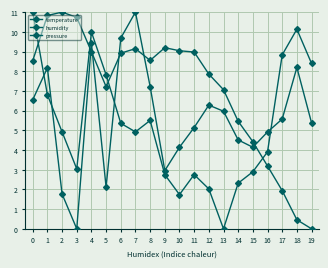

True or false: humidity has more than 2 points higher than both neighbors.

True